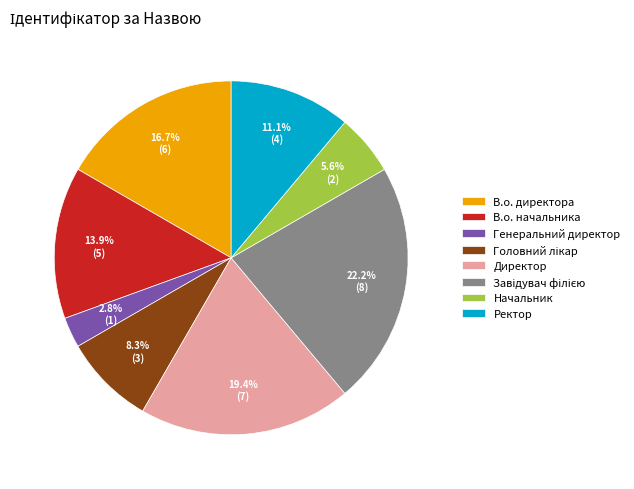

To the nearest percent, what percentage of the pie is В.о. директора?

17%